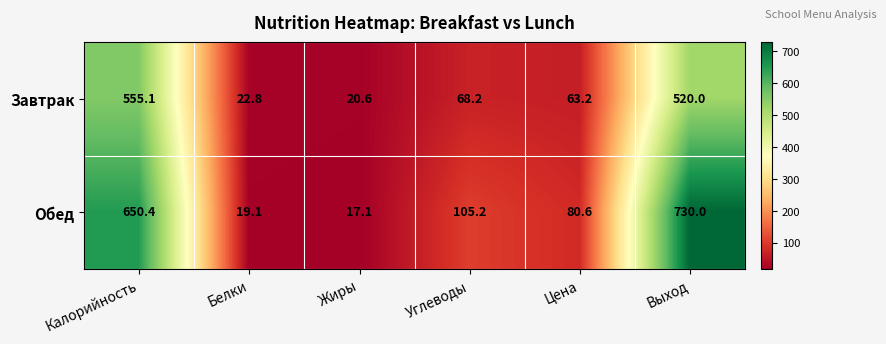

The Обед series shows 105.2 at Углеводы. True or false?

True